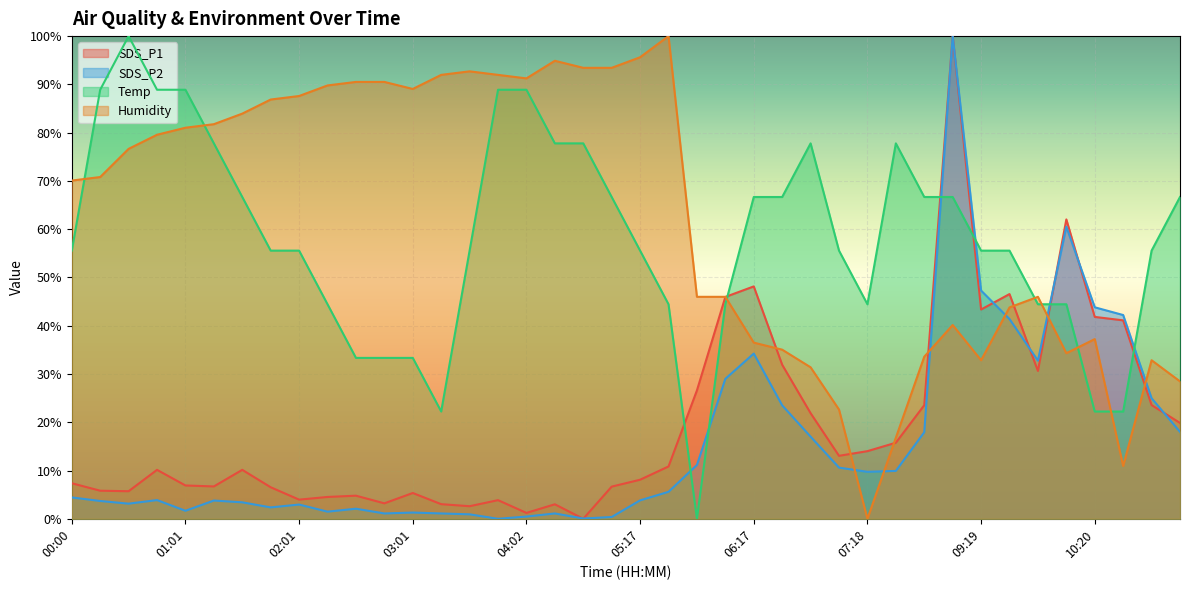

What is the difference between the maximum and minimum values in the SDS_P1 series?

100.0